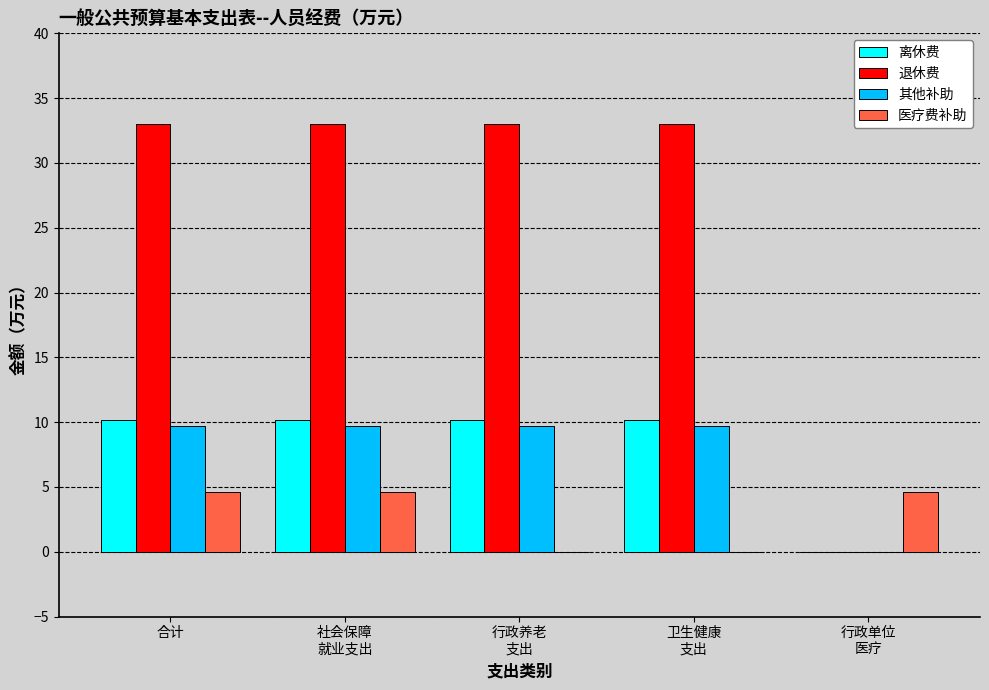

Reading left to right, extract all data points from this chart.

离休费: 10.2	10.2	10.2	10.2	0.0
退休费: 33.0	33.0	33.0	33.0	0.0
其他补助: 9.7	9.7	9.7	9.7	0.0
医疗费补助: 4.6	4.6	0.0	0.0	4.6